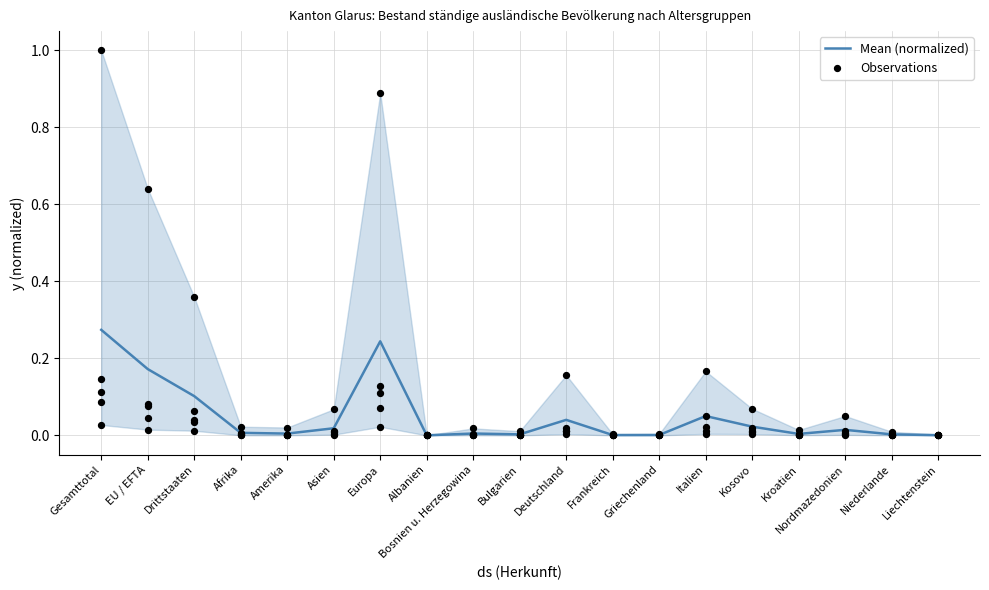

At how many categories does at least one series exceed 0?

19